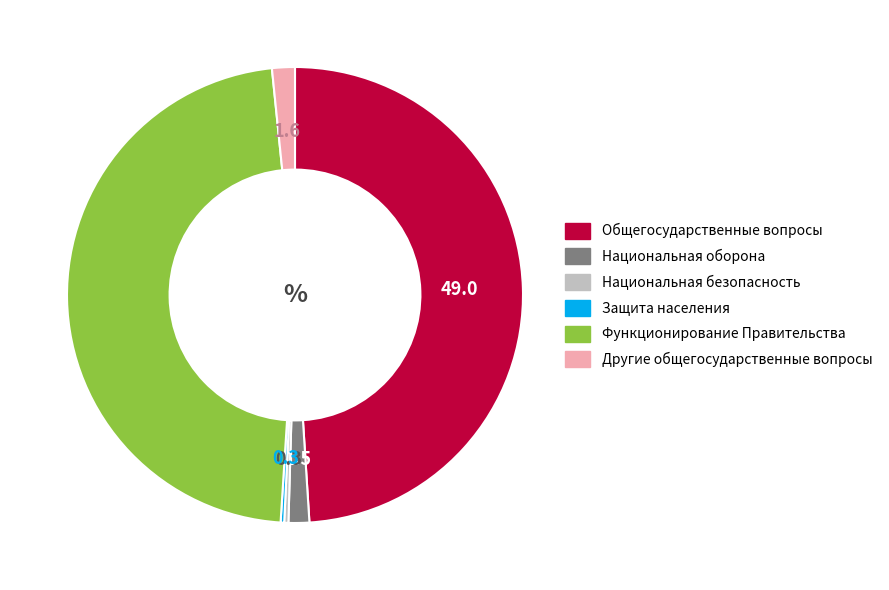

Is there a majority slice in this chart?

No